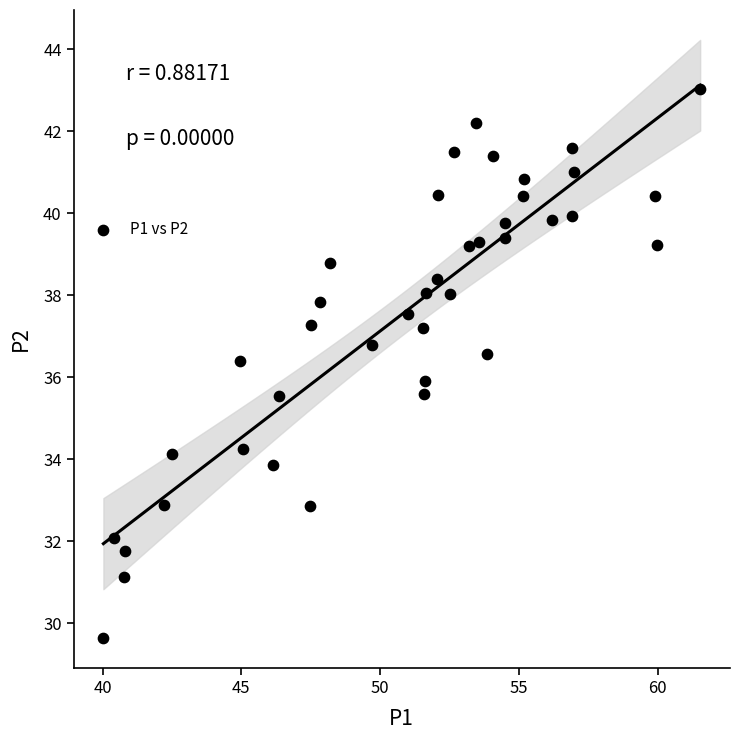

What is the range of X values (max minus min)?

21.5